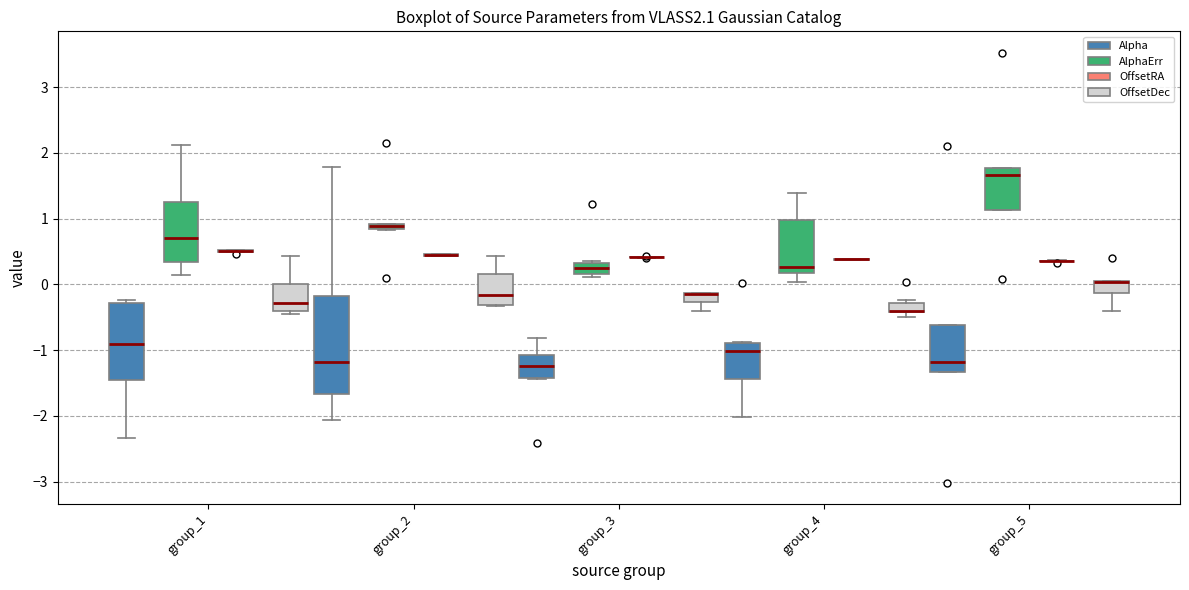

Where does the median line of the box for group_1 (Alpha) sit on the y-axis? The values are not printed on the chart, so give them approximately, as read against the axis.

-0.9